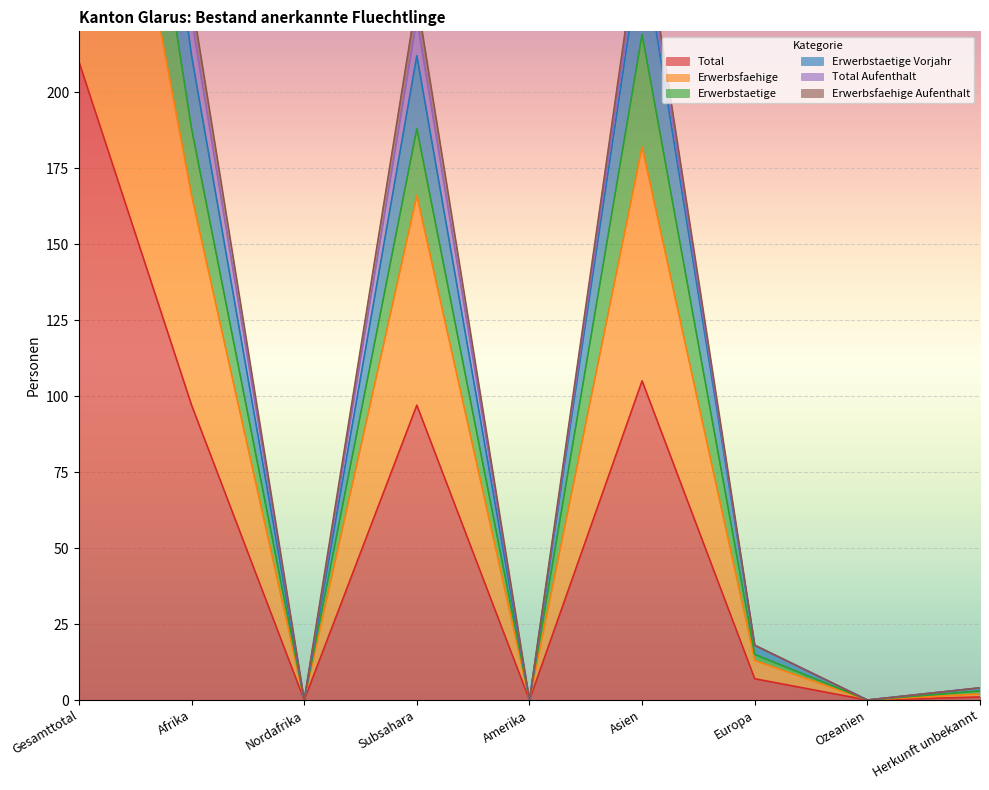

What is the highest value of the Total series?

210